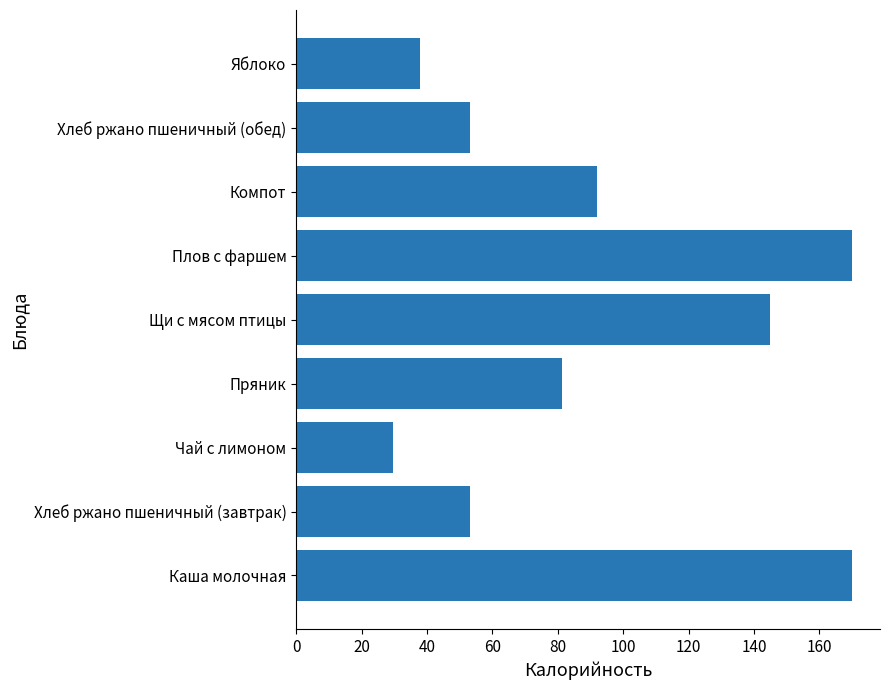

What is the change in value from Каша молочная to Компот?

-78.0